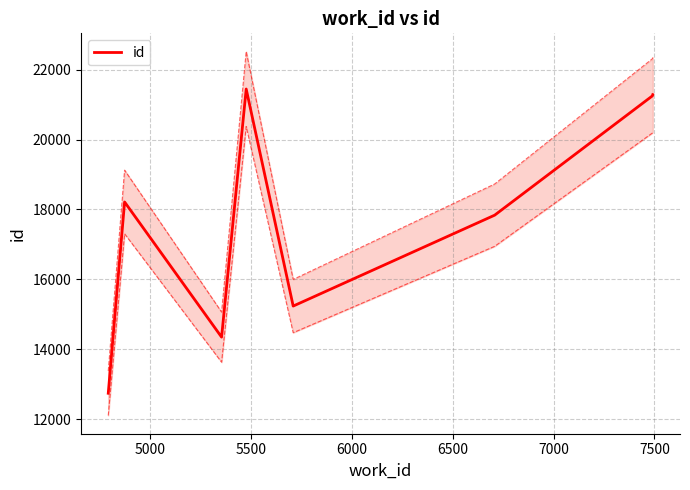

Approximately how many times larger is the value at 6500 compared to 7000?

0.9